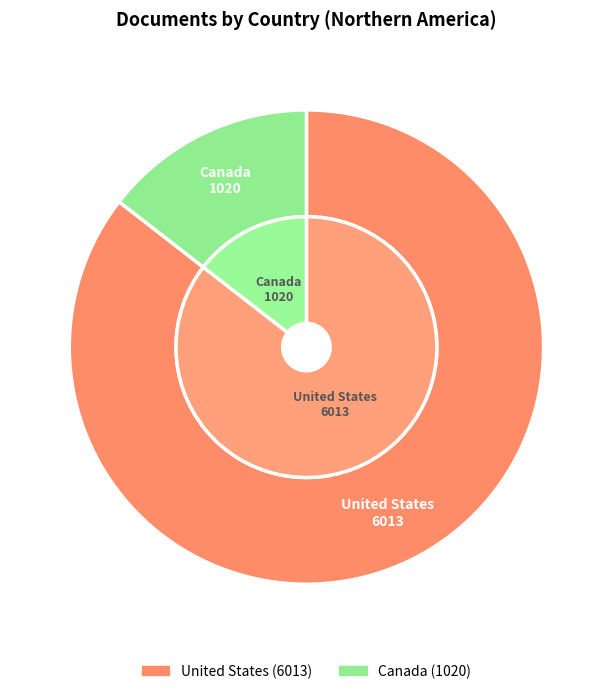

Rank the categories by value from highest to lowest.

United States, Canada